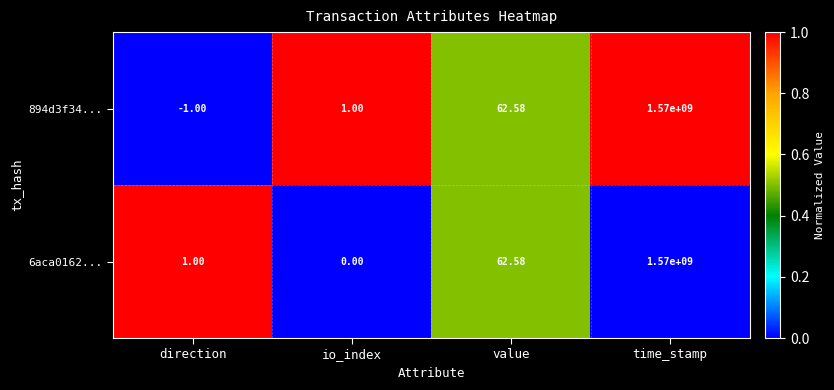

Between direction and value, which series saw the biggest shift?

894d3f34...